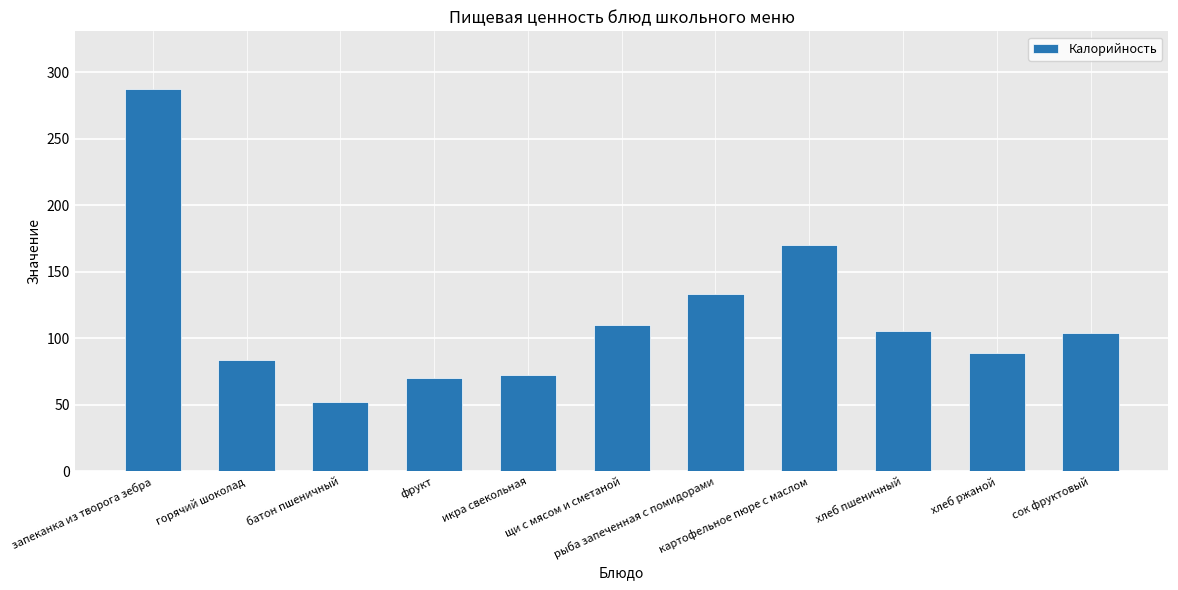

What is the sum of all values?

1278.4